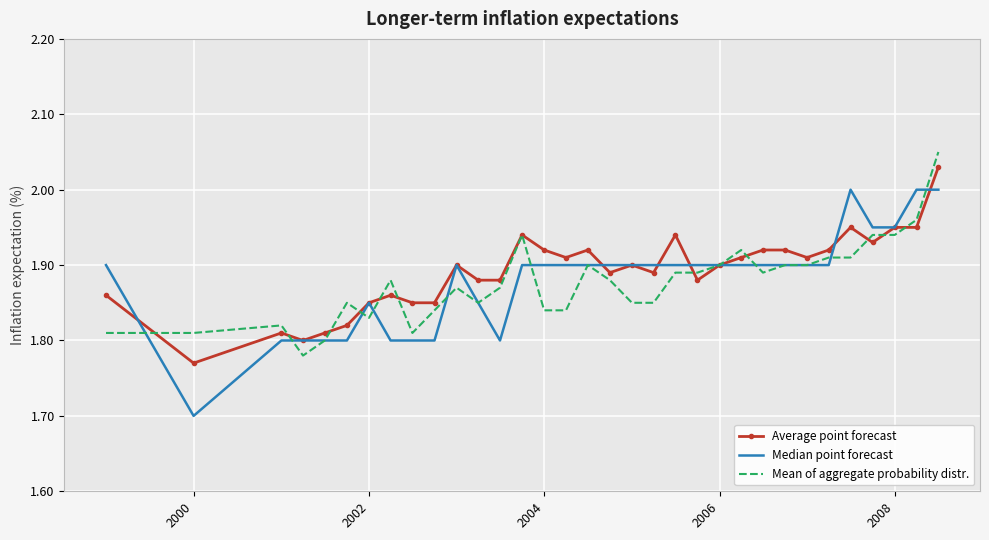

Which series has the largest range (max minus min)?

Median point forecast